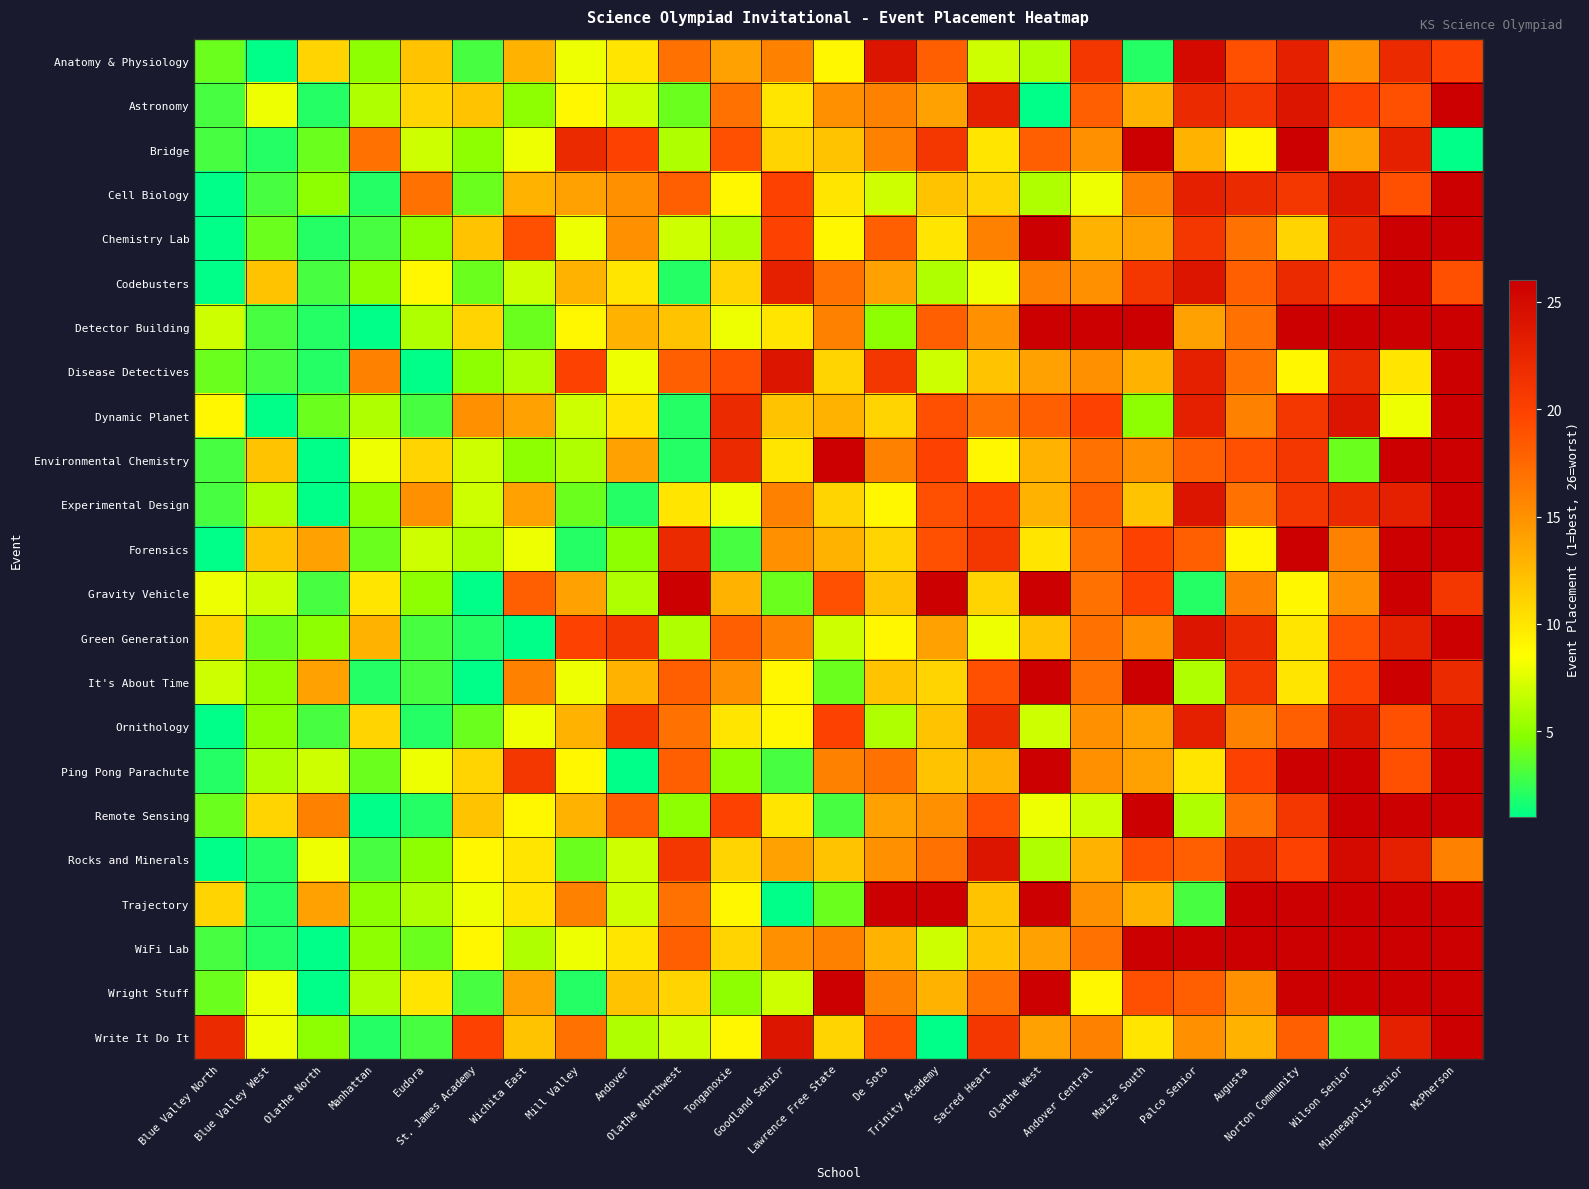

At which category is the sum across all series the highest?

McPherson